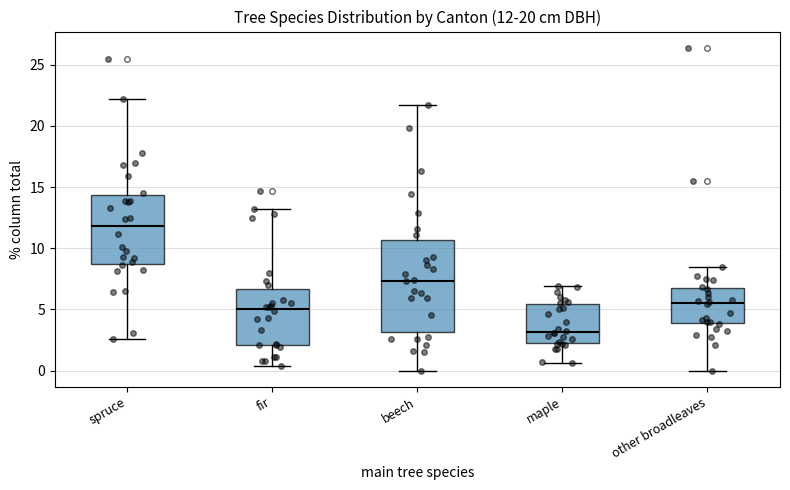

Comparing the boxes themselves (not the whiskers), which one is the tallest?

beech